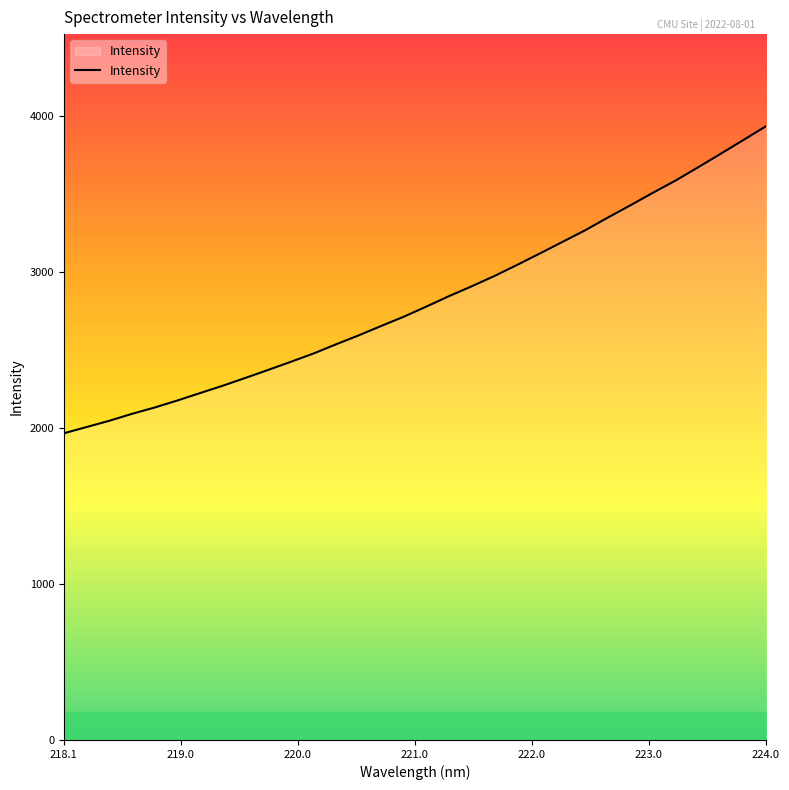

What is the smallest value displayed?

1964.7